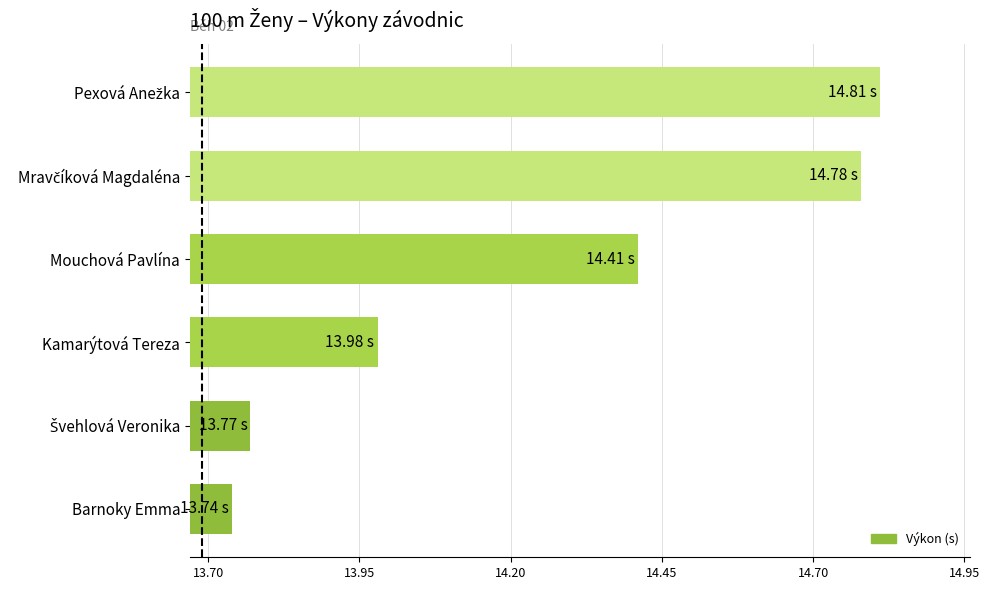

At which label is the value closest to 14?

Kamarýtová Tereza